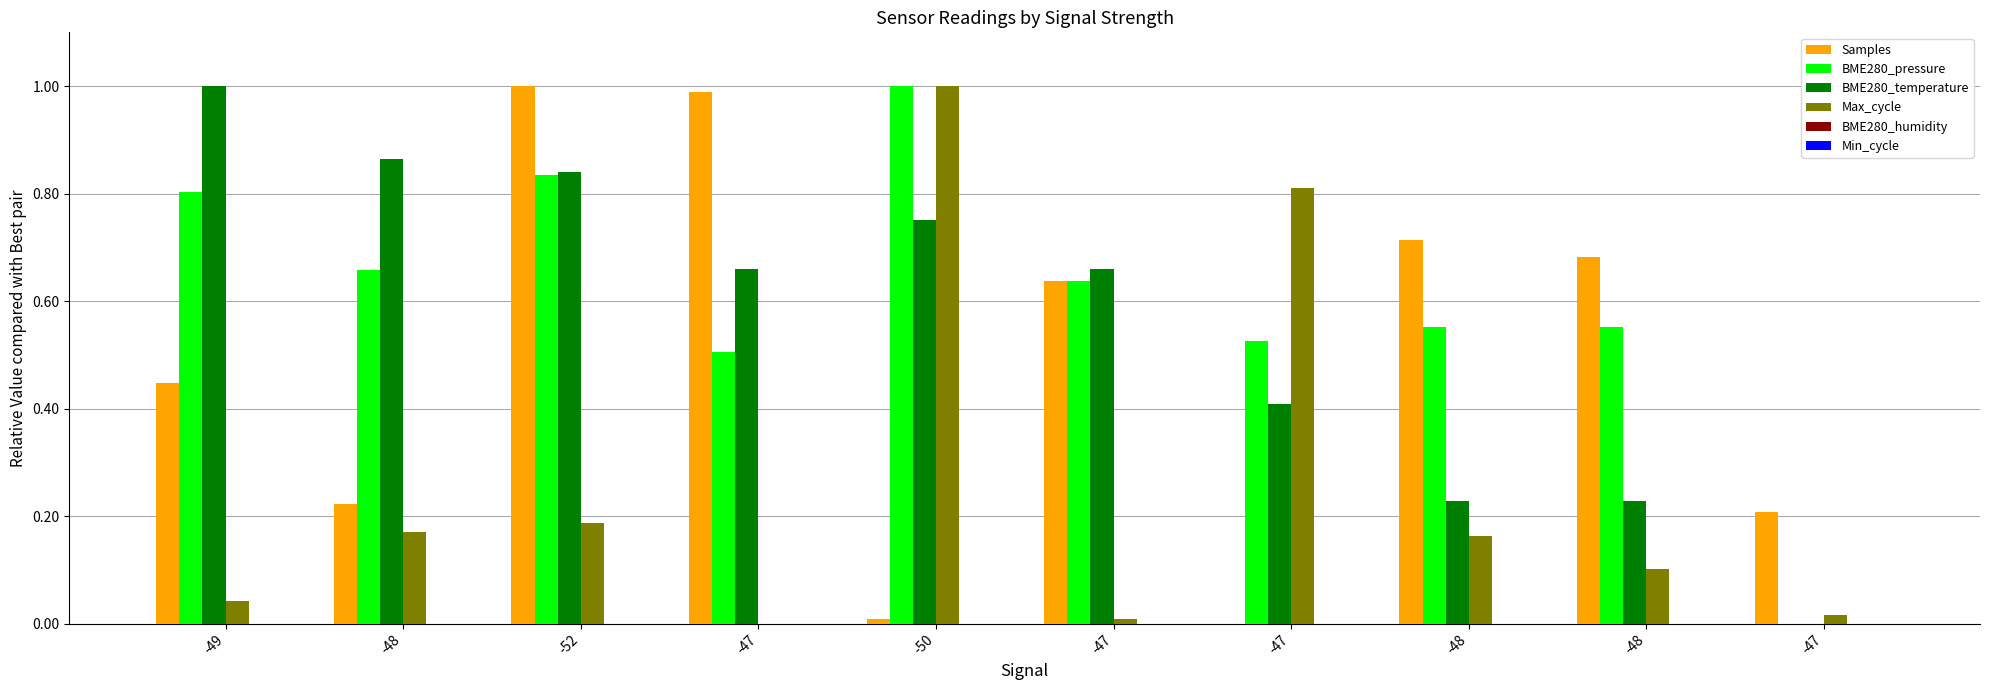

True or false: Max_cycle has a value of 0.0 at -49.

False